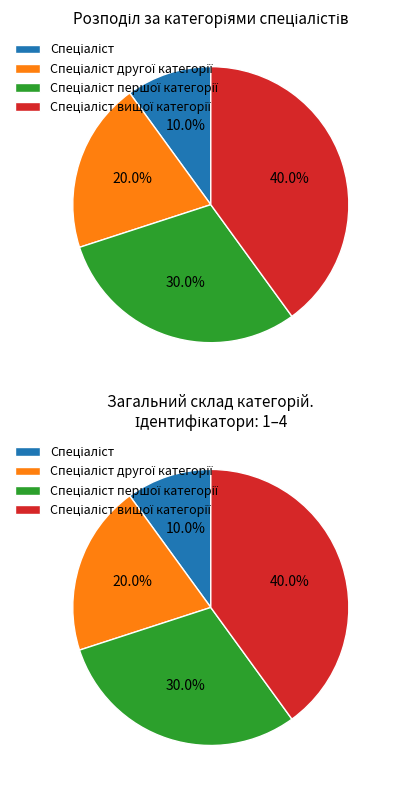

What is the total percentage of Спеціаліст and Спеціаліст другої категорії?

30.0%